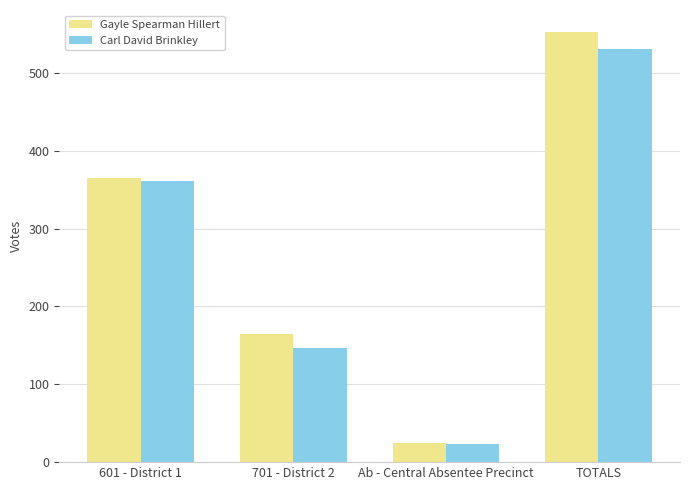

Does the chart contain stacked bars?

No